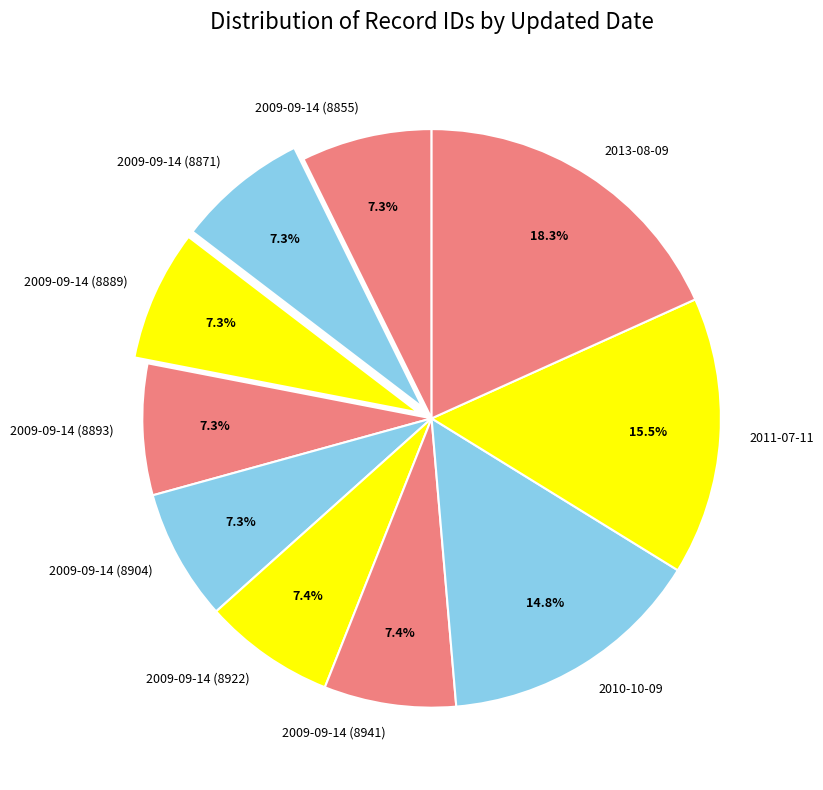

Combined, do 2009-09-14 (8922) and 2013-08-09 account for over 50%?

No